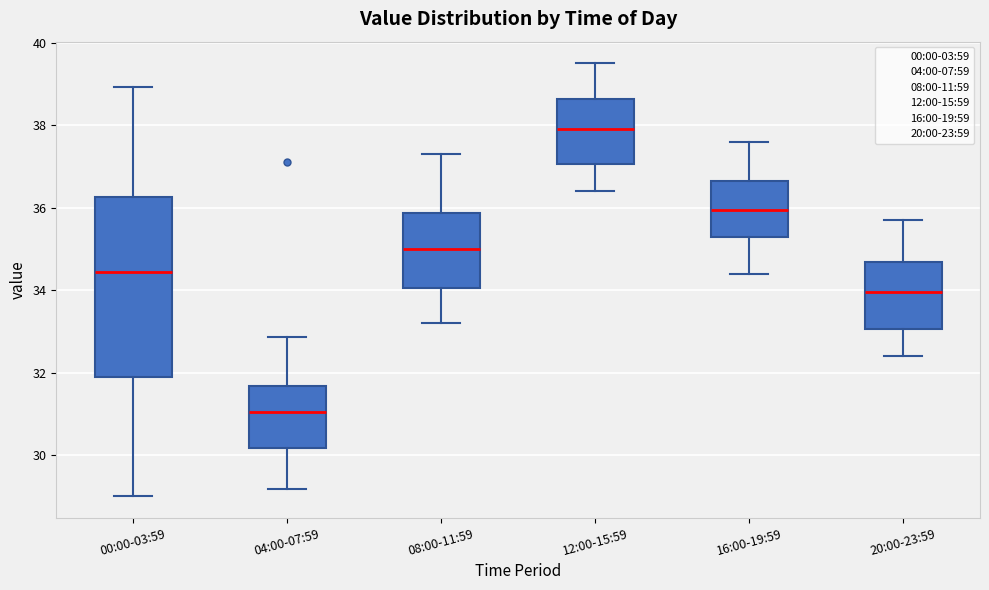

Which box is the tallest, from its lower edge to its upper edge?

00:00-03:59